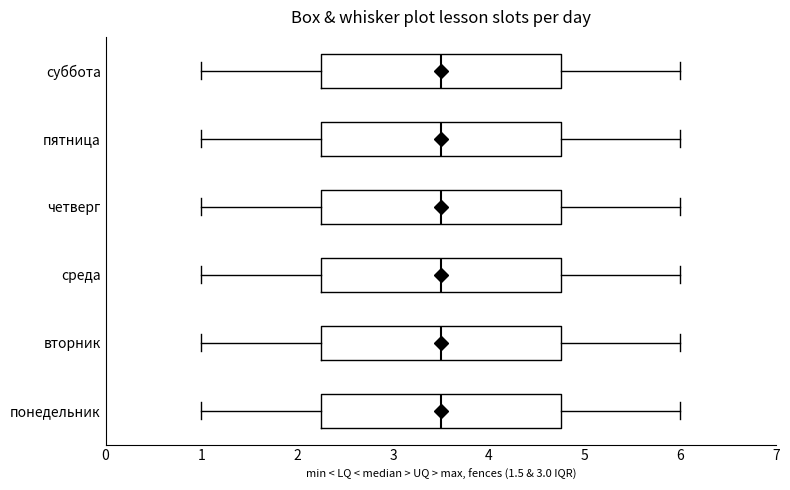

Reading bottom to top, transcribe this box plot: for each box, give where its median line is, the range the box spans, and where its two whiskers end, as read against the x-axis. The values are not printed on the chart, so give them approximately, as read against the axis.

понедельник: median 3.5, box 2.3 to 4.8, whiskers 1.0 to 6.0
вторник: median 3.5, box 2.3 to 4.8, whiskers 1.0 to 6.0
среда: median 3.5, box 2.3 to 4.8, whiskers 1.0 to 6.0
четверг: median 3.5, box 2.3 to 4.8, whiskers 1.0 to 6.0
пятница: median 3.5, box 2.3 to 4.8, whiskers 1.0 to 6.0
суббота: median 3.5, box 2.3 to 4.8, whiskers 1.0 to 6.0